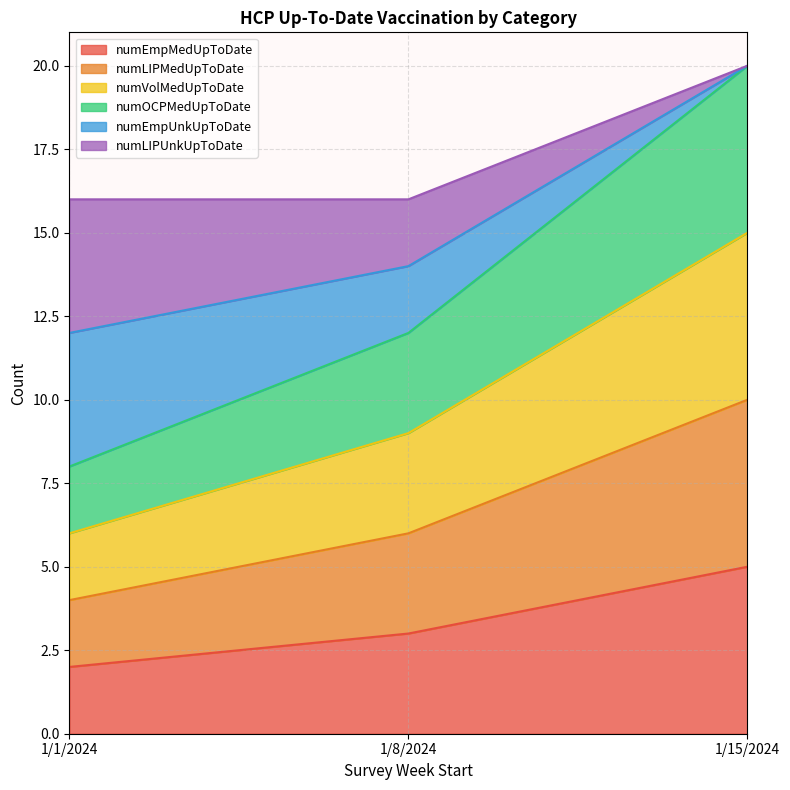

What position from the left is 1/1/2024?

1